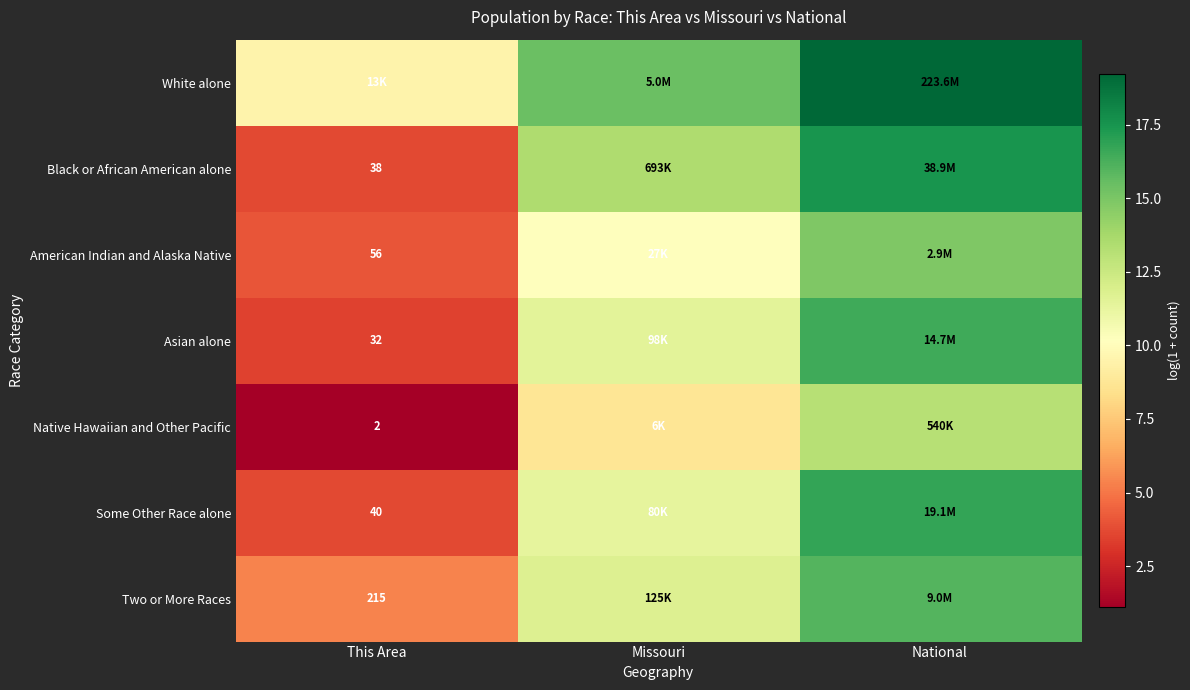

What is the spread (max minus min) of values at This Area?

8.4